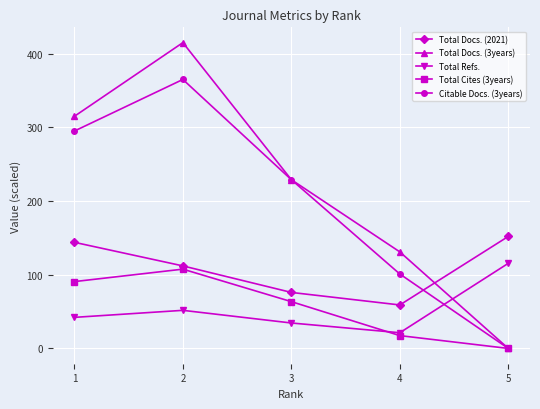

True or false: Total Refs. has a value of 34.5 at 3.

True